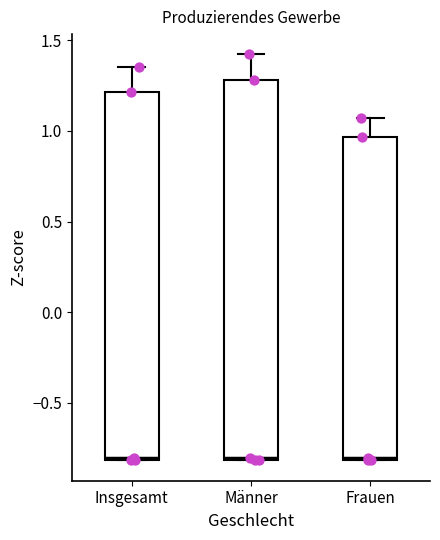

Where is the lower edge of the box for Frauen on the y-axis? The values are not printed on the chart, so give them approximately, as read against the axis.

-0.80